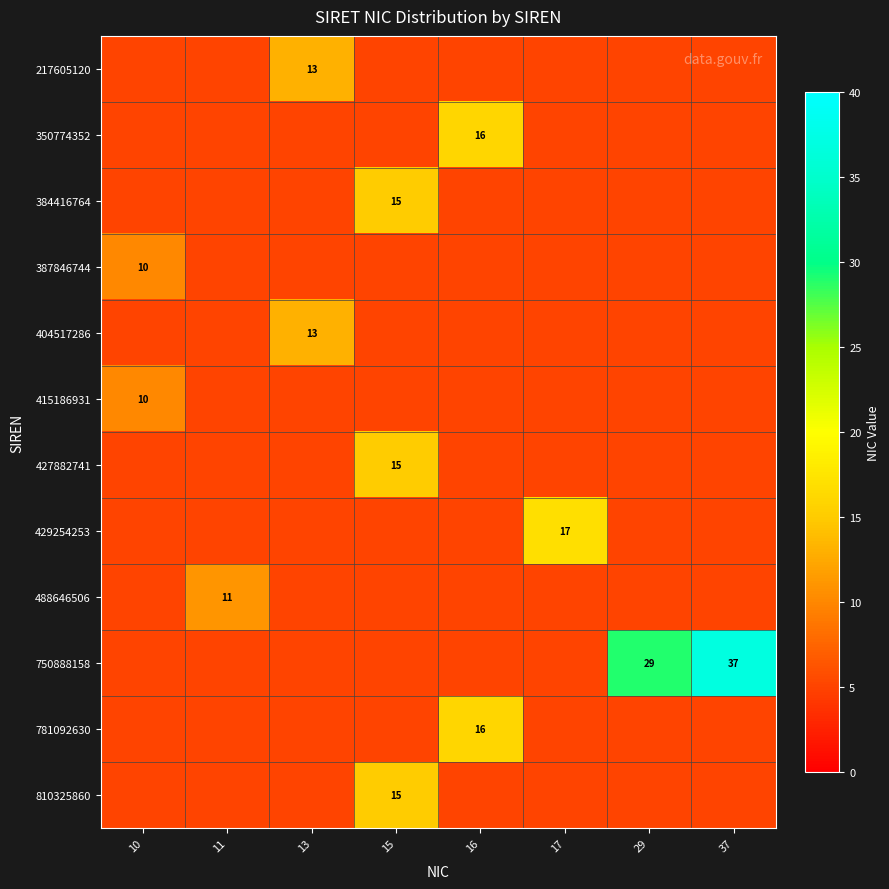

Is it true that 384416764 equals 15 at 15?

True